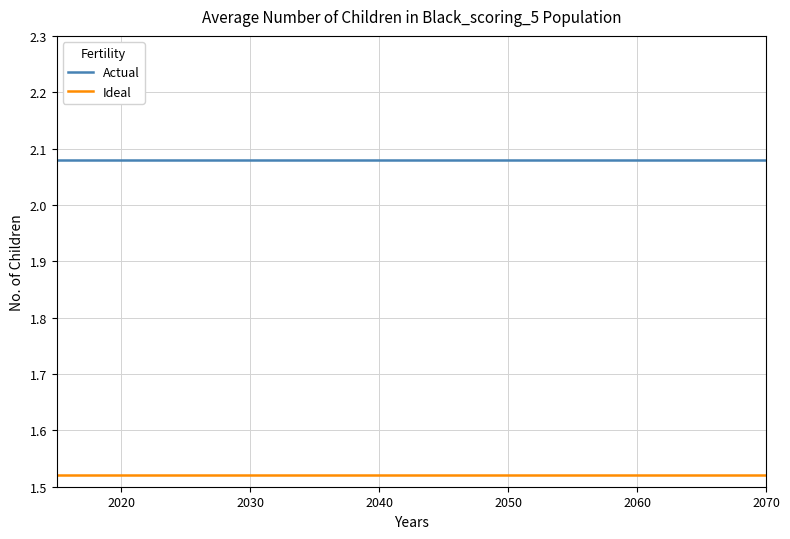

Rank the series by their average value, from lowest to highest.

Ideal, Actual